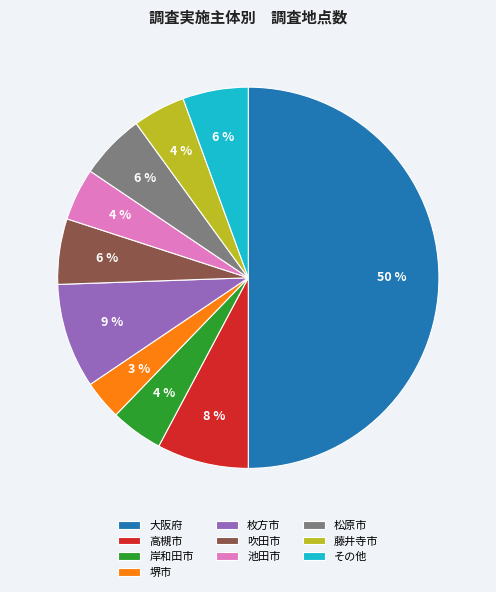

Which slice is the smallest?

堺市